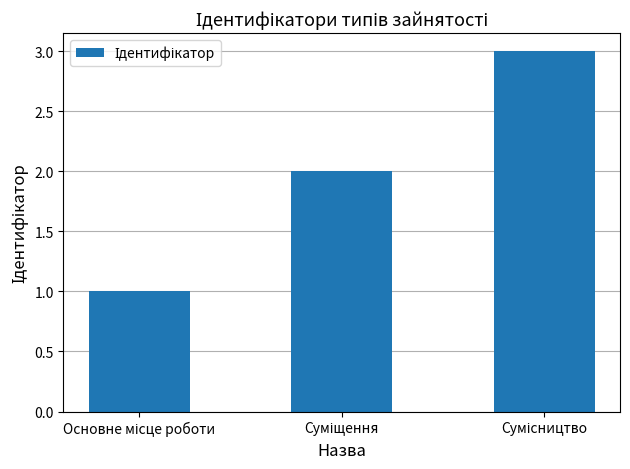

What is the sum of all values?

6